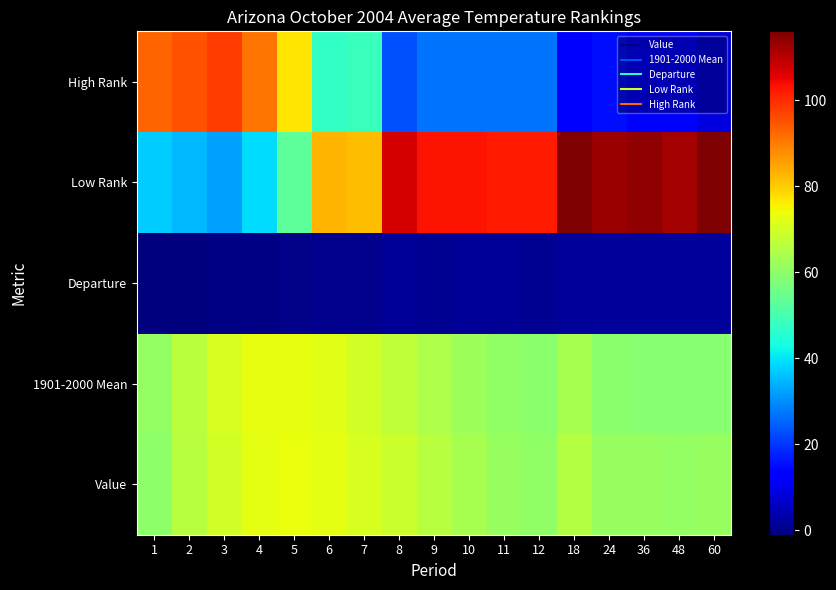

Rank the series by their maximum value, from lowest to highest.

Departure, 1901-2000 Mean, Value, High Rank, Low Rank